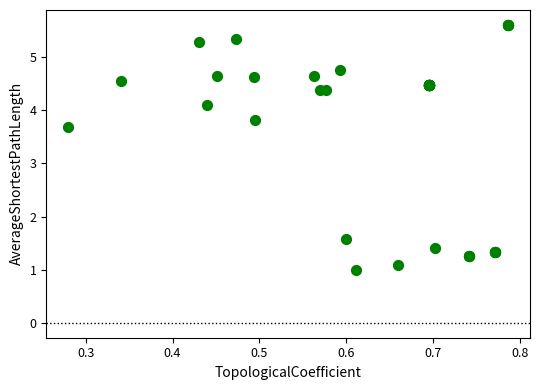

What Y value in the scatter plot is closest to 3?

3.7